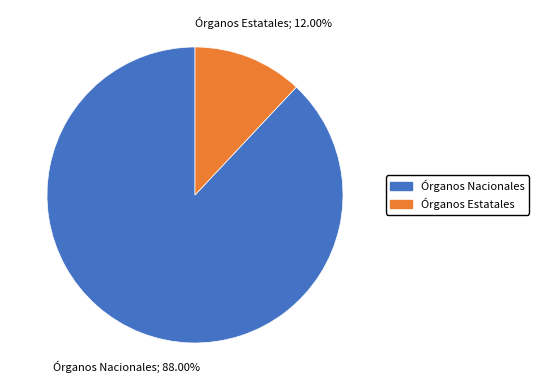

Is there a majority slice in this chart?

Yes